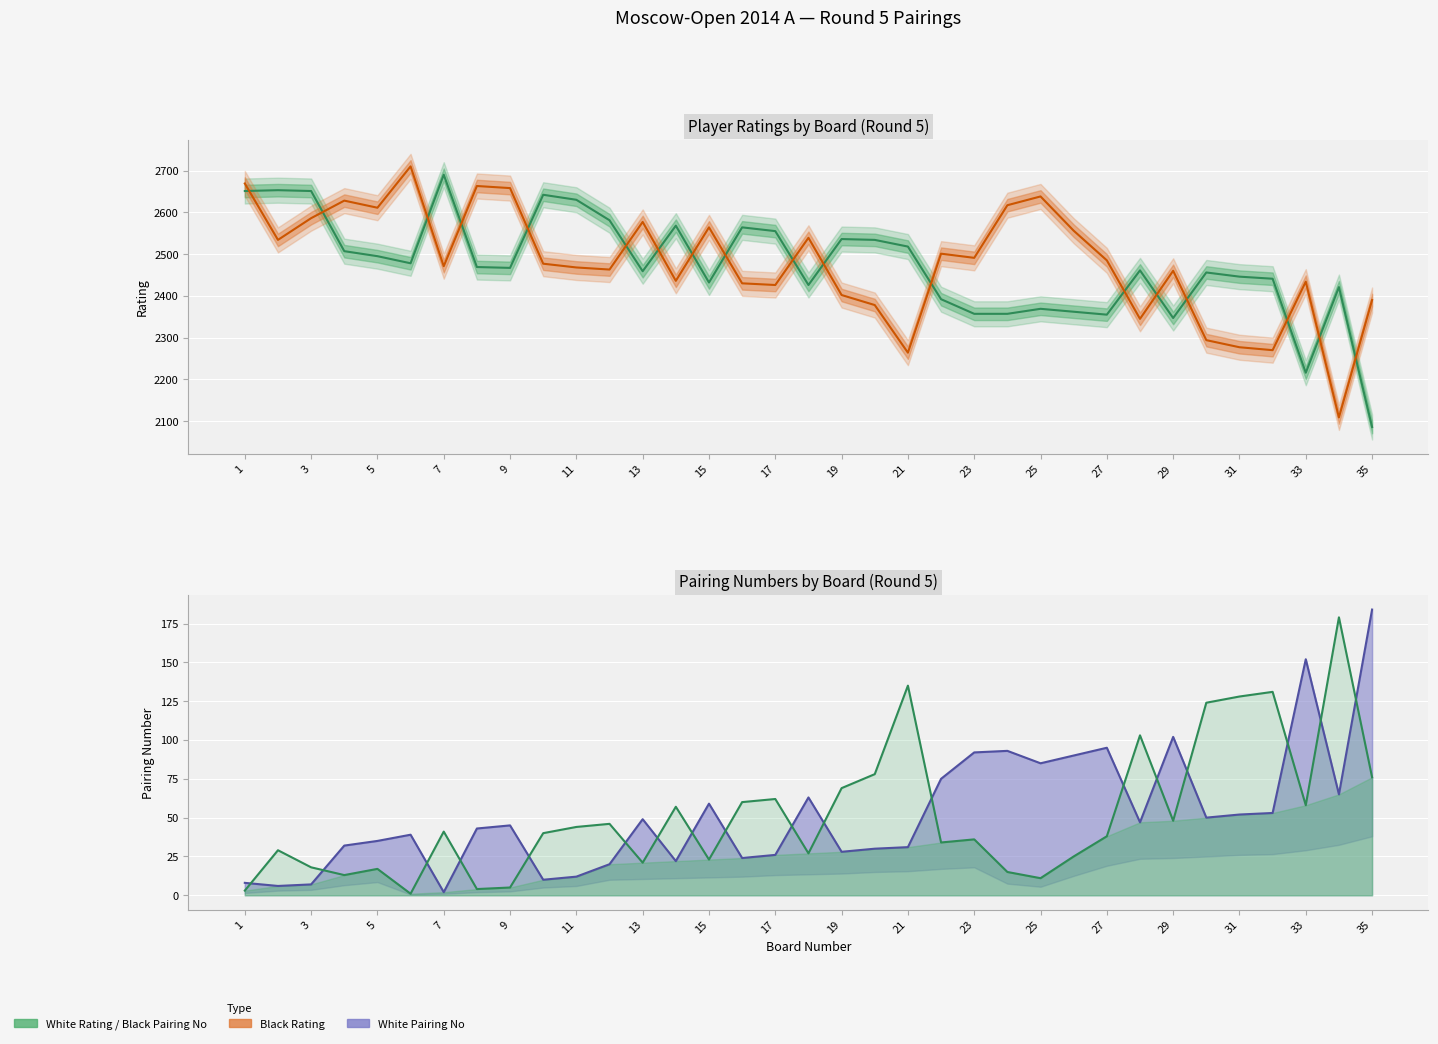

What is the sum of all White Pairing No values?

1826